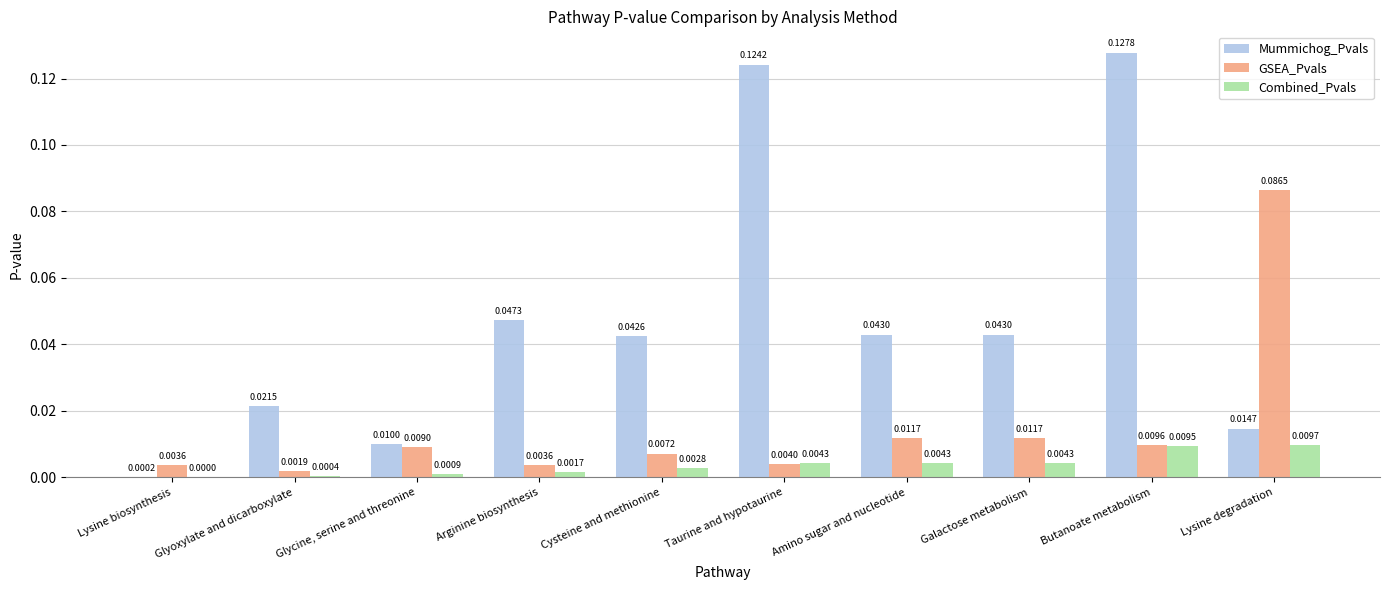

Which label corresponds to the largest value in the chart?

Butanoate metabolism